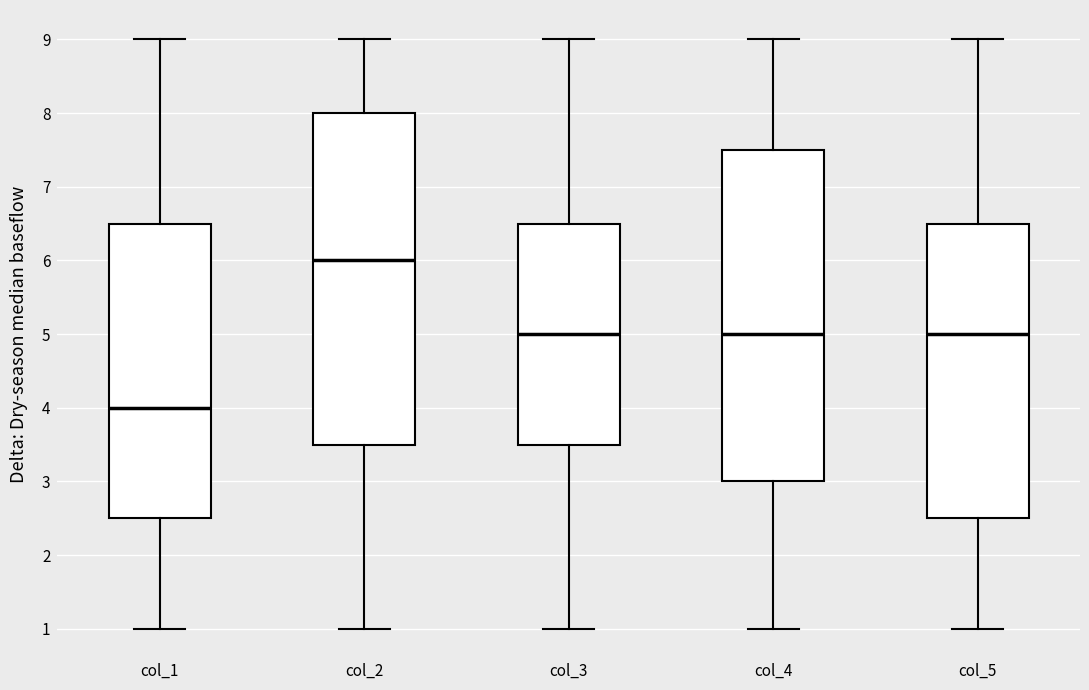

Reading left to right, transcribe this box plot: for each box, give where its median line is, the range the box spans, and where its two whiskers end, as read against the y-axis. The values are not printed on the chart, so give them approximately, as read against the axis.

col_1: median 4.0, box 2.5 to 6.5, whiskers 1.0 to 9.0
col_2: median 6.0, box 3.5 to 8.0, whiskers 1.0 to 9.0
col_3: median 5.0, box 3.5 to 6.5, whiskers 1.0 to 9.0
col_4: median 5.0, box 3.0 to 7.5, whiskers 1.0 to 9.0
col_5: median 5.0, box 2.5 to 6.5, whiskers 1.0 to 9.0